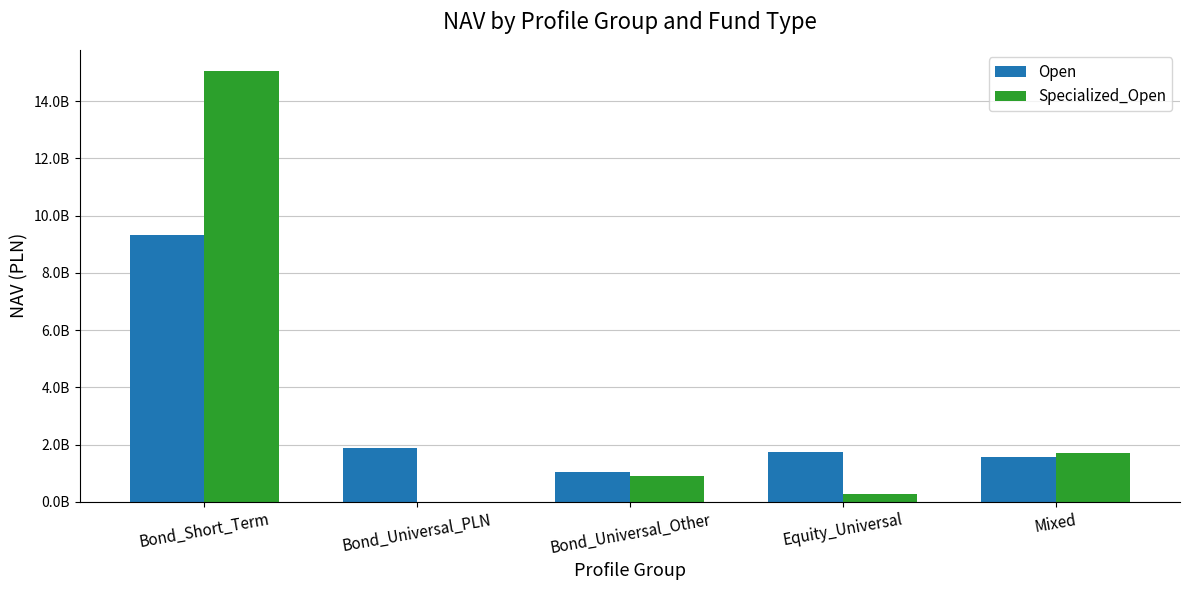

What is the label of the 4th bar from the right?

Bond_Universal_PLN